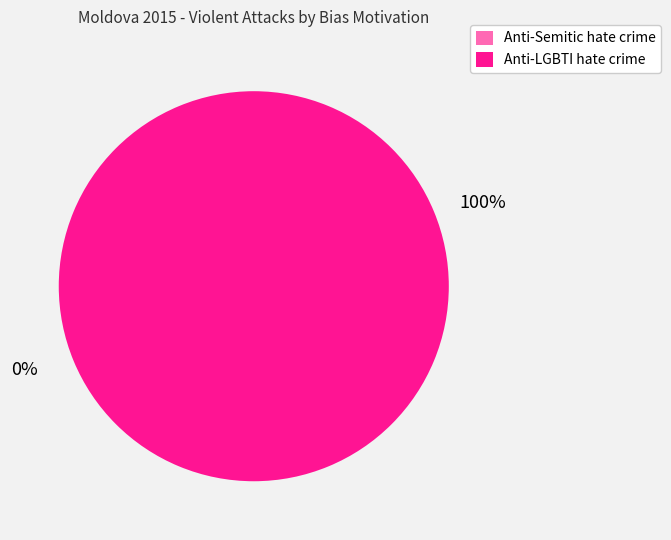

Which slice is the largest?

Anti-LGBTI hate crime